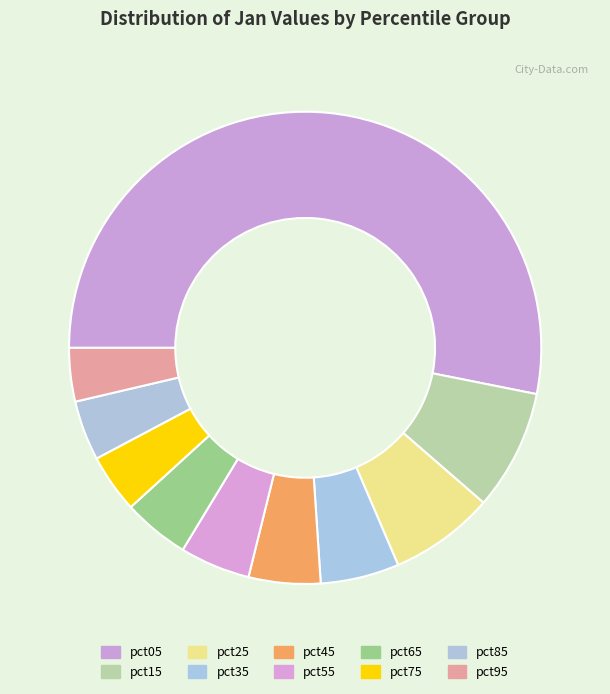

What percentage do pct35 and pct25 together represent?

12.6%